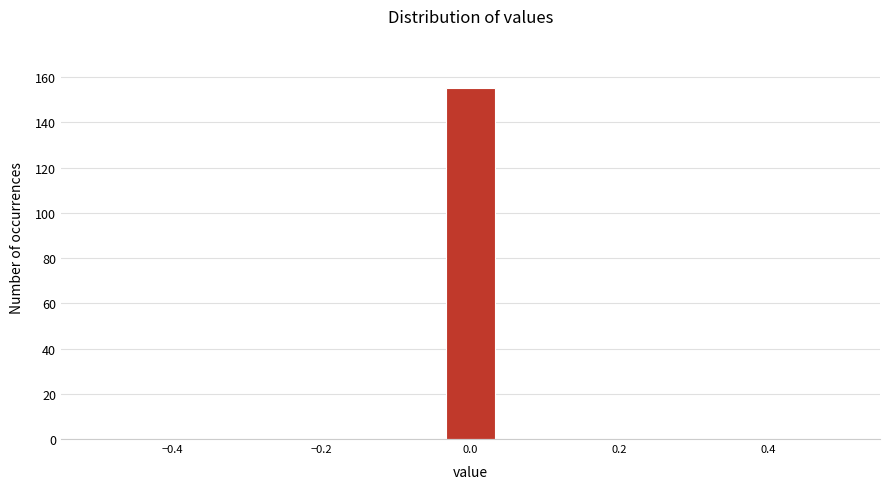

Read against the x-axis, roughly where is the centre of the tallest bar?

0.00